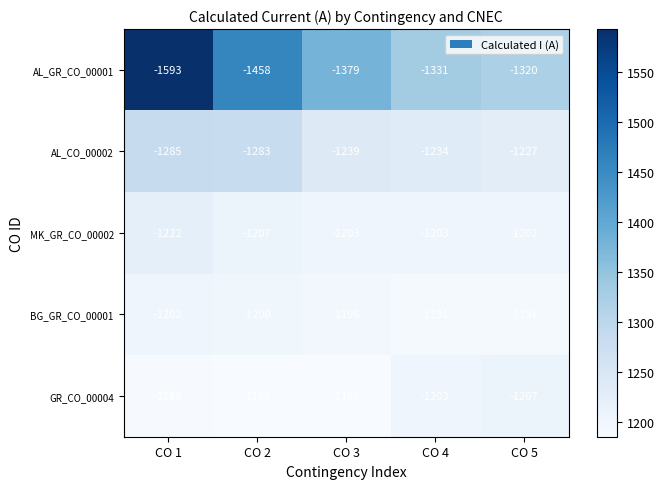

What is the average value of the AL_CO_00002 series?

-1254